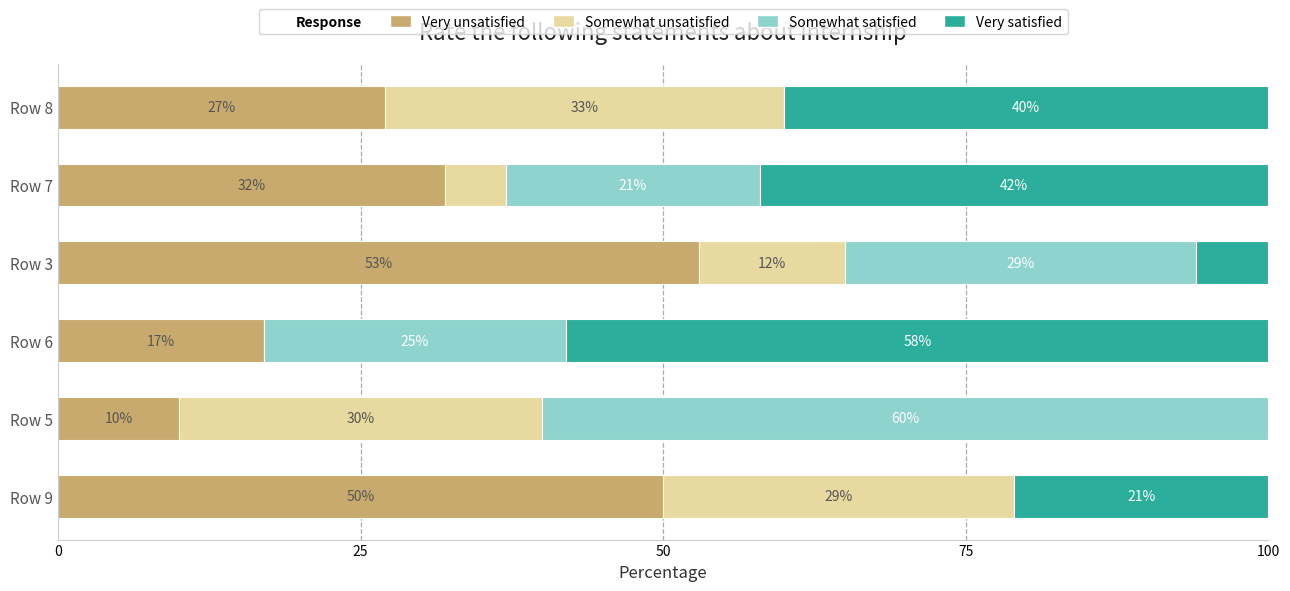

The Very unsatisfied series shows 11 at Row 6. True or false?

False